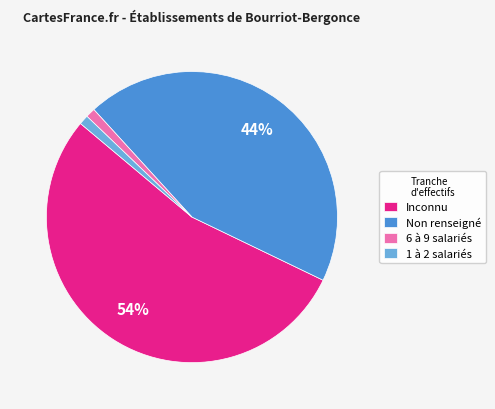

How many slices are in this pie chart?

4